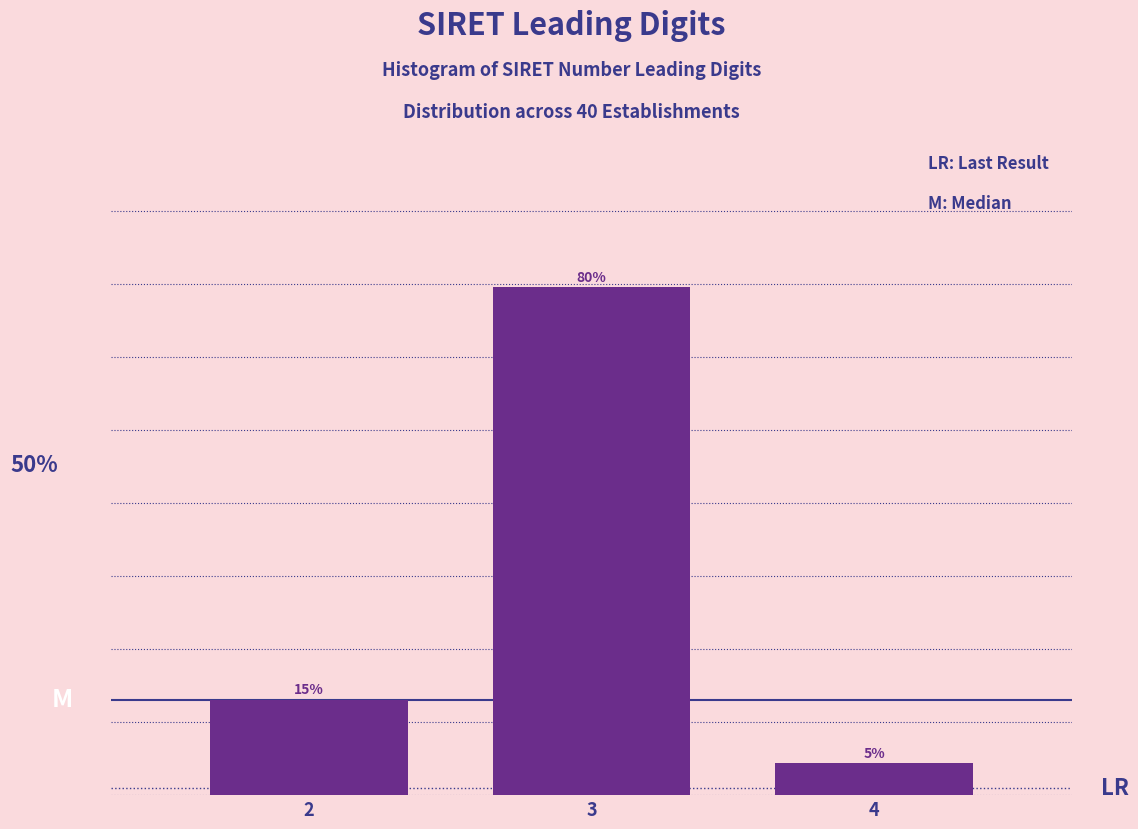

Rank the categories by value from lowest to highest.

4, 2, 3